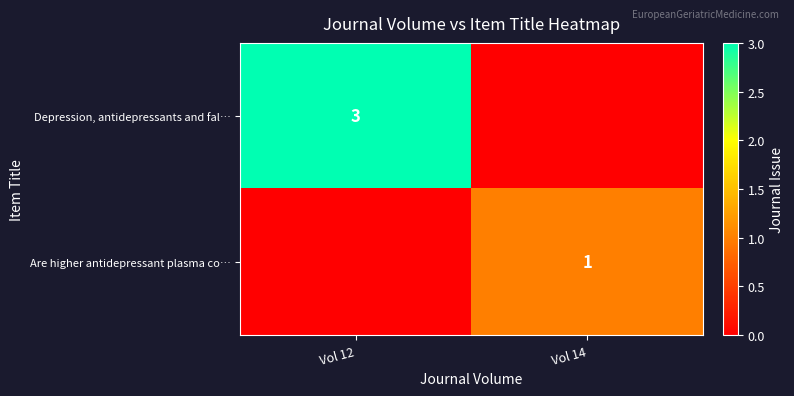

Is it true that Depression, antidepressants and fal… equals 3 at Vol 12?

True